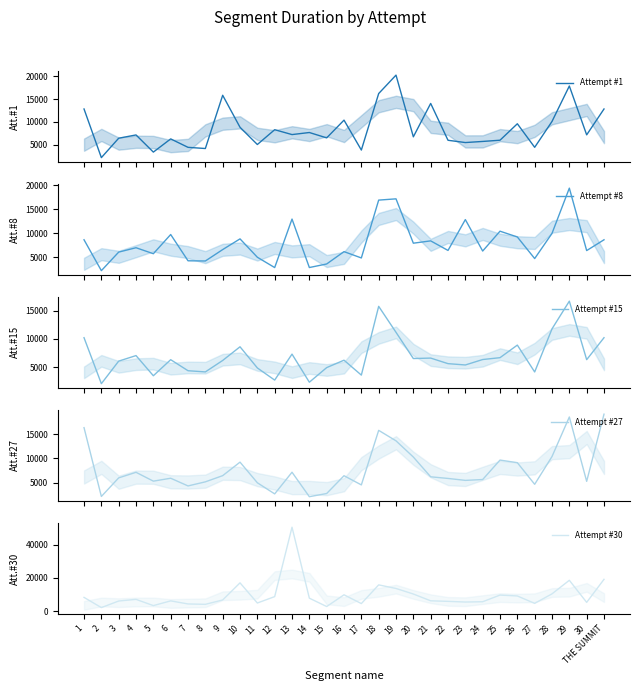

True or false: Attempt #1 has a value of 20280 at 19.

True